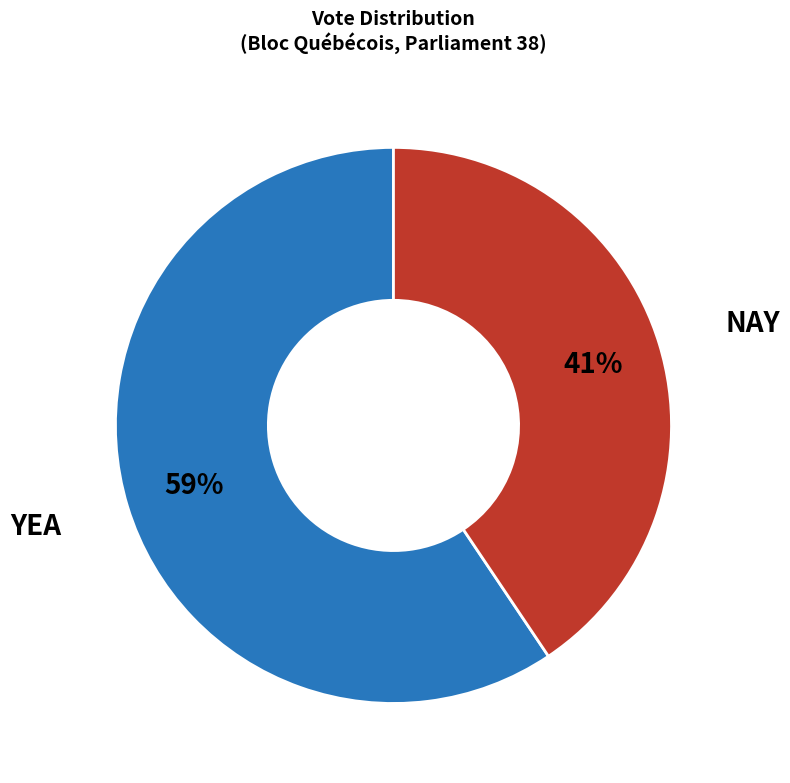

To the nearest percent, what is the average slice percentage?

50%